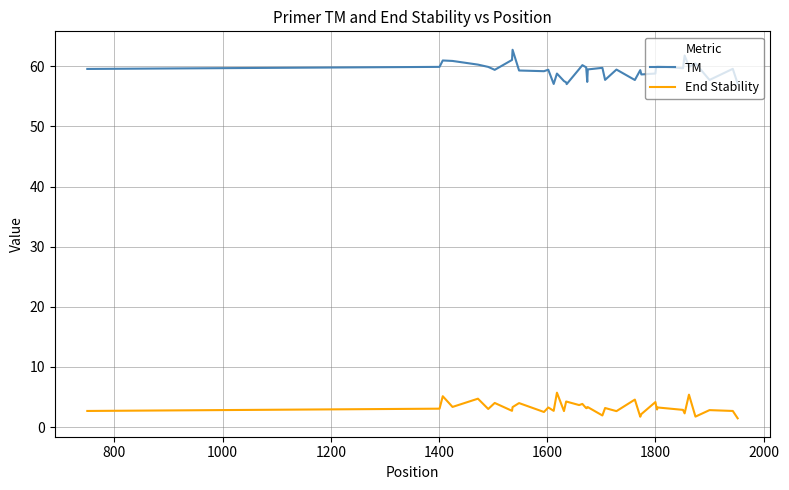

What is the difference between the maximum and minimum values in the End Stability series?

4.3